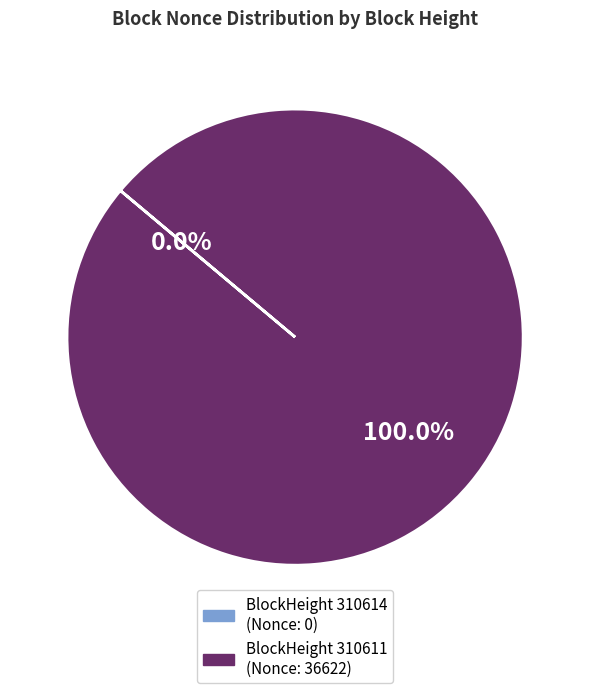

Which has a higher value, 310611 or 310614?

310611